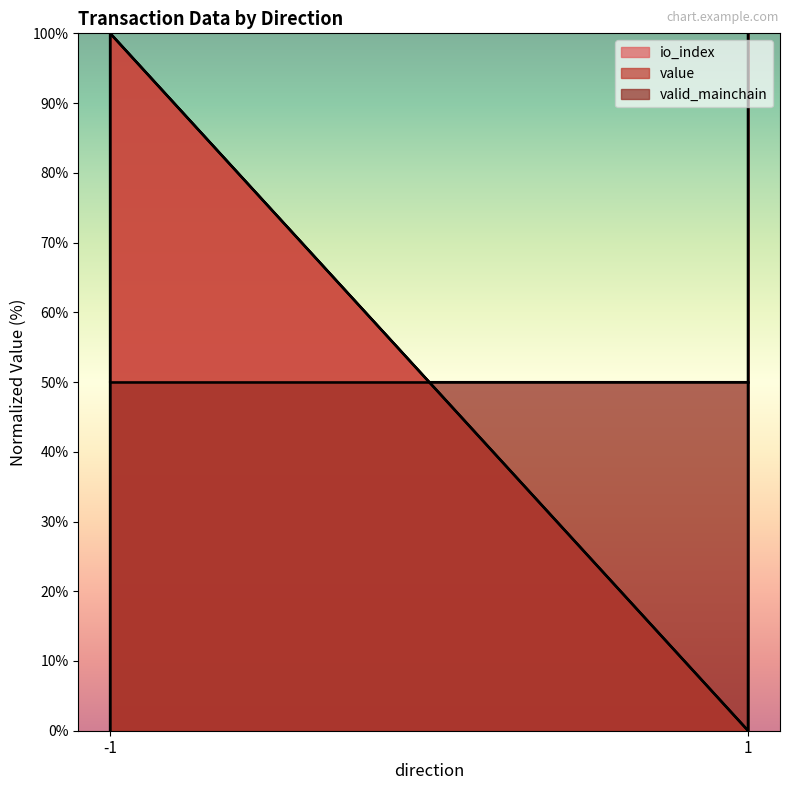

Is the value of value at -1 greater than the value of io_index at 1?

No